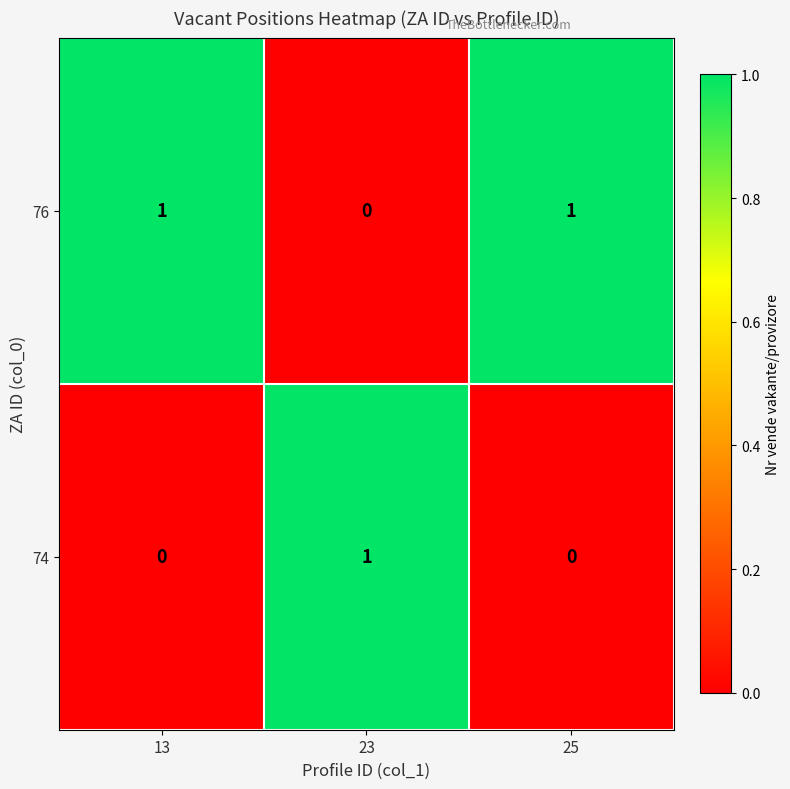

What is the spread (max minus min) of values at 25?

1